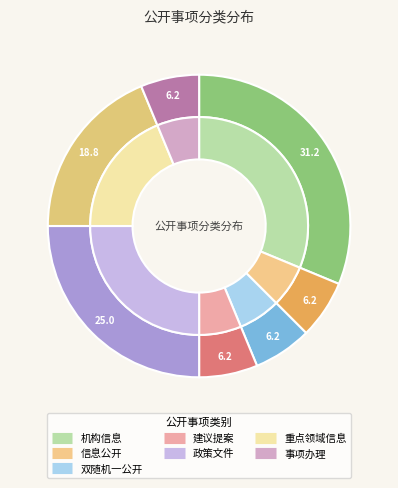

Which slice is the smallest?

信息公开